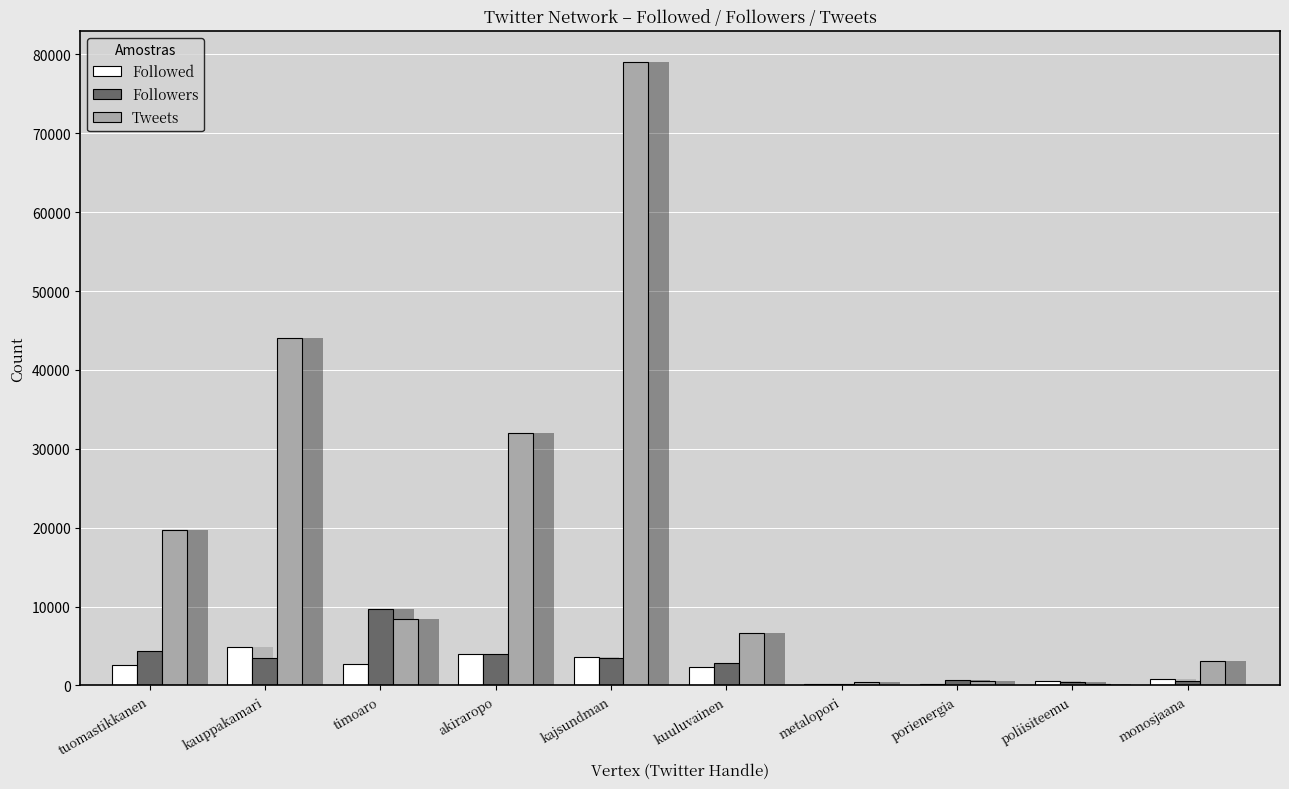

How many bars are there in each group?

3